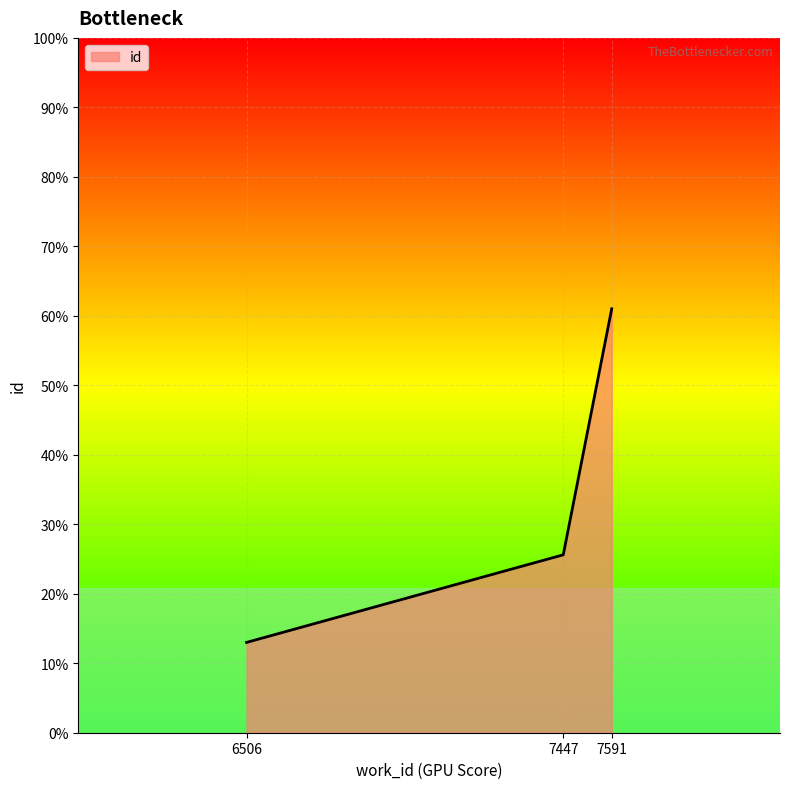

How many lines are shown in the chart?

1